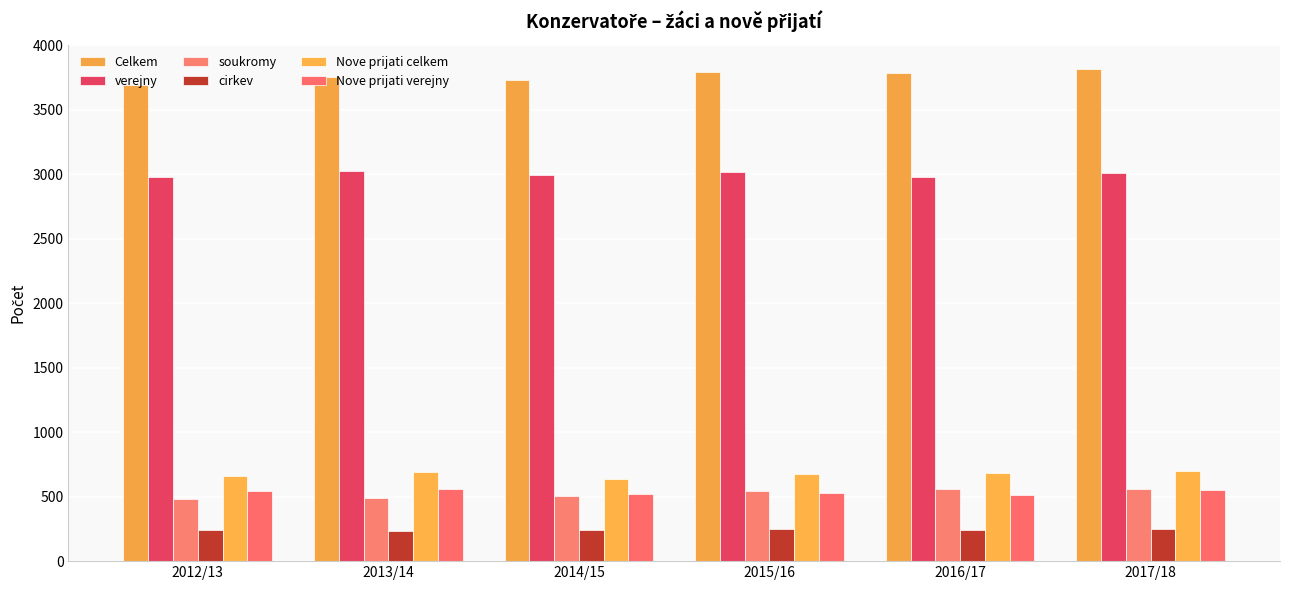

What are all the series names shown in the legend?

Celkem, verejny, soukromy, cirkev, Nove prijati celkem, Nove prijati verejny